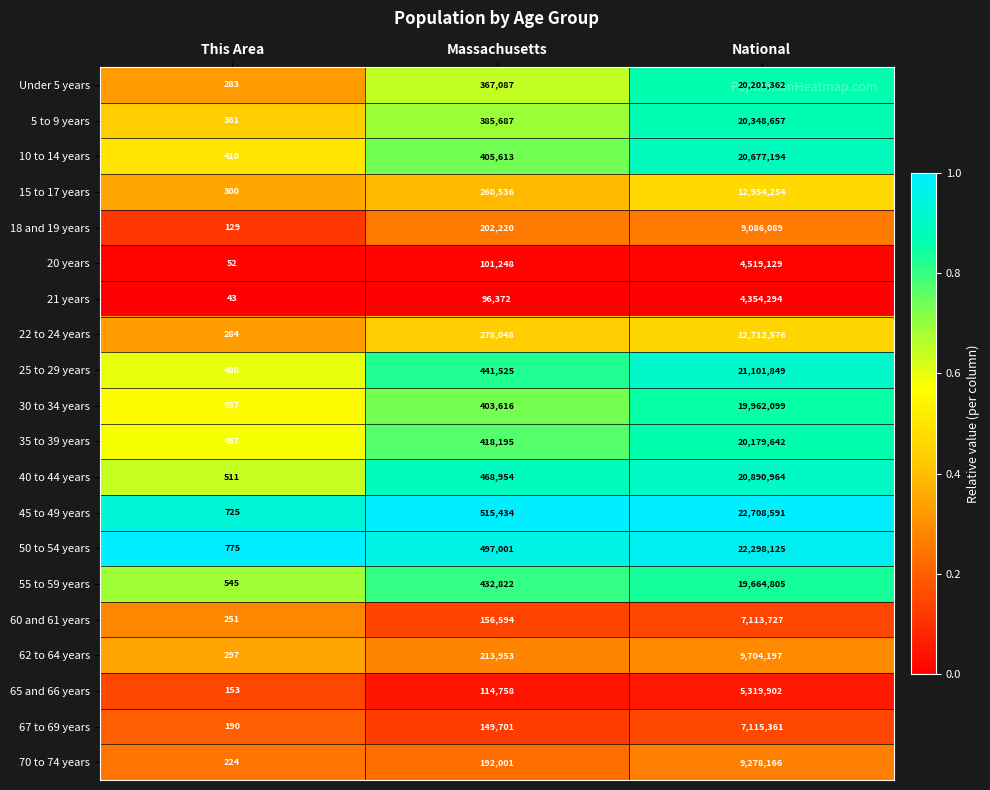

At which category is the sum across all series the highest?

National